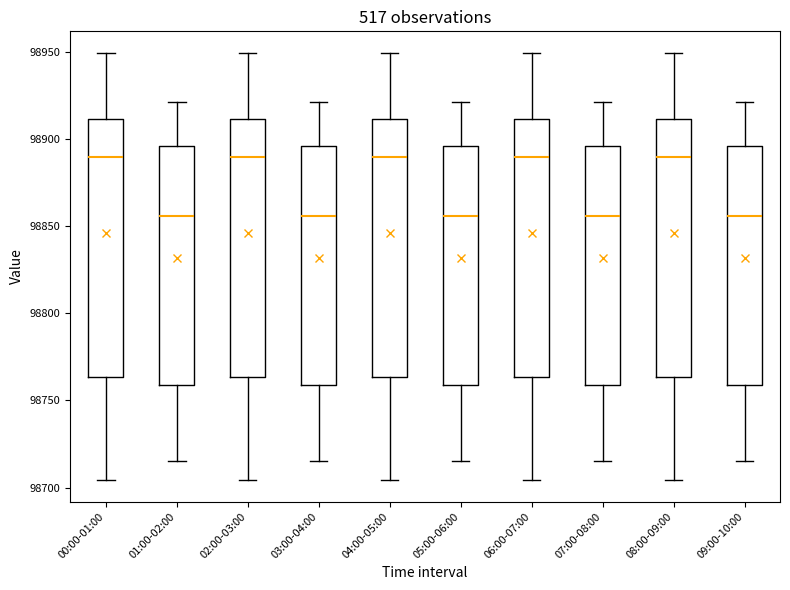

Reading left to right, read every box against the y-axis: the position of its median line, the range the box covers, and the ends of its whiskers. The values are not printed on the chart, so give them approximately, as read against the axis.

00:00-01:00: median 98890, box 98765 to 98910, whiskers 98705 to 98950
01:00-02:00: median 98855, box 98760 to 98895, whiskers 98715 to 98920
02:00-03:00: median 98890, box 98765 to 98910, whiskers 98705 to 98950
03:00-04:00: median 98855, box 98760 to 98895, whiskers 98715 to 98920
04:00-05:00: median 98890, box 98765 to 98910, whiskers 98705 to 98950
05:00-06:00: median 98855, box 98760 to 98895, whiskers 98715 to 98920
06:00-07:00: median 98890, box 98765 to 98910, whiskers 98705 to 98950
07:00-08:00: median 98855, box 98760 to 98895, whiskers 98715 to 98920
08:00-09:00: median 98890, box 98765 to 98910, whiskers 98705 to 98950
09:00-10:00: median 98855, box 98760 to 98895, whiskers 98715 to 98920